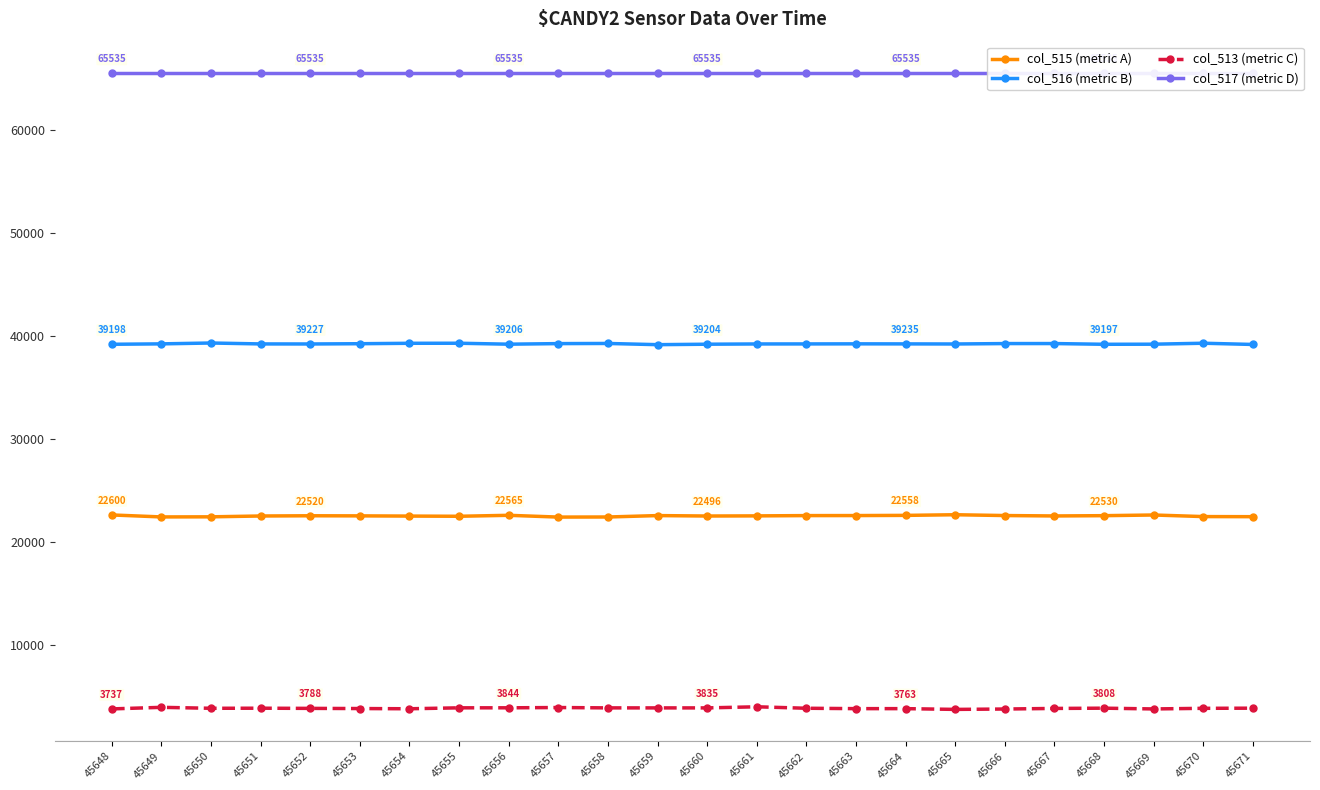

True or false: col_513 (metric C) has more than 1 interior local peaks.

True